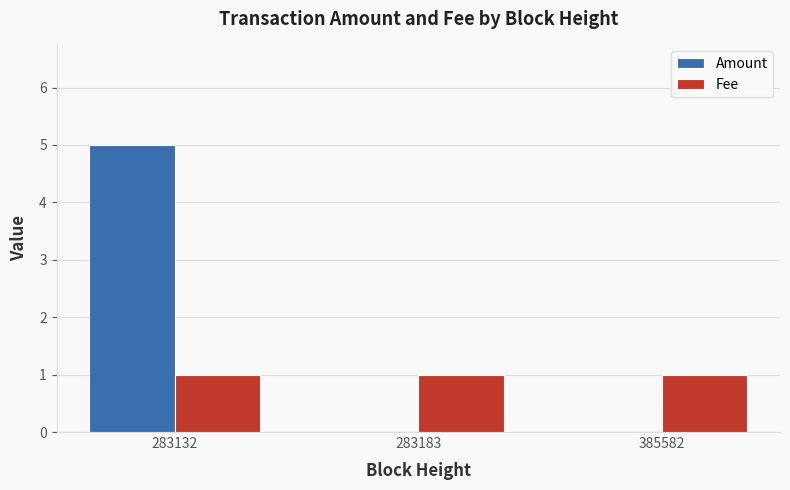

How many groups of bars are there?

3